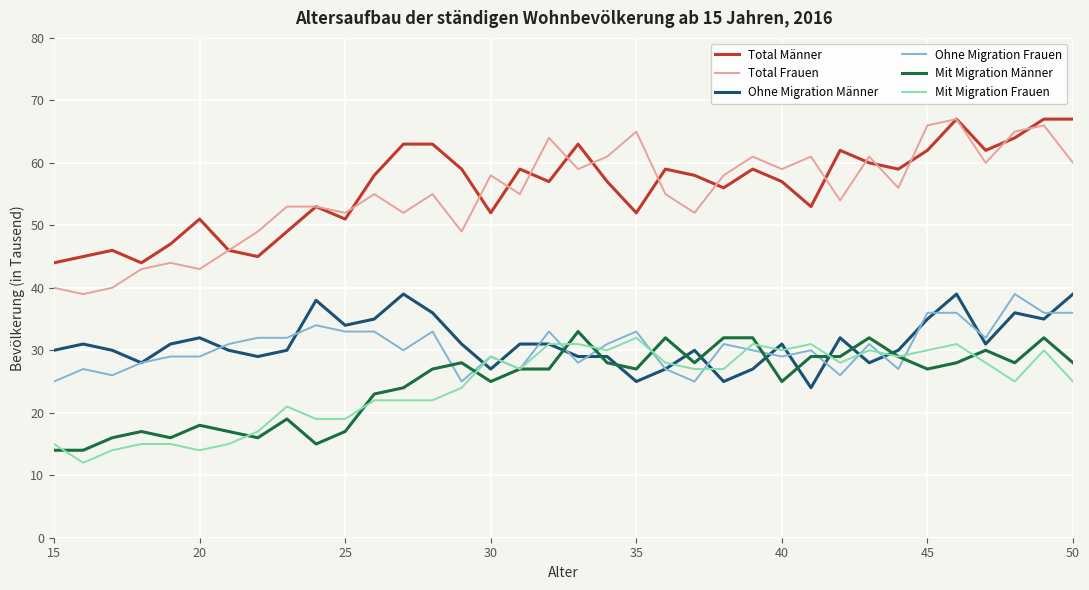

True or false: Total Männer and Mit Migration Männer intersect in this chart.

False